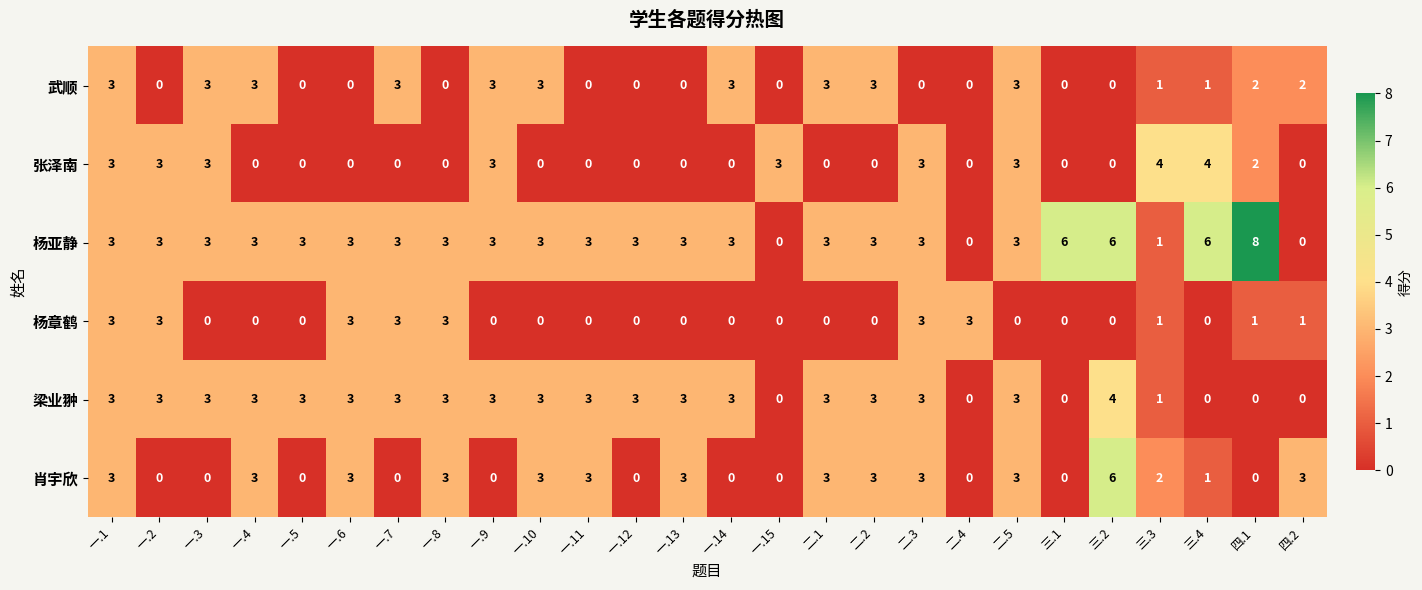

Read the 梁业翀 value at 一.4.

3